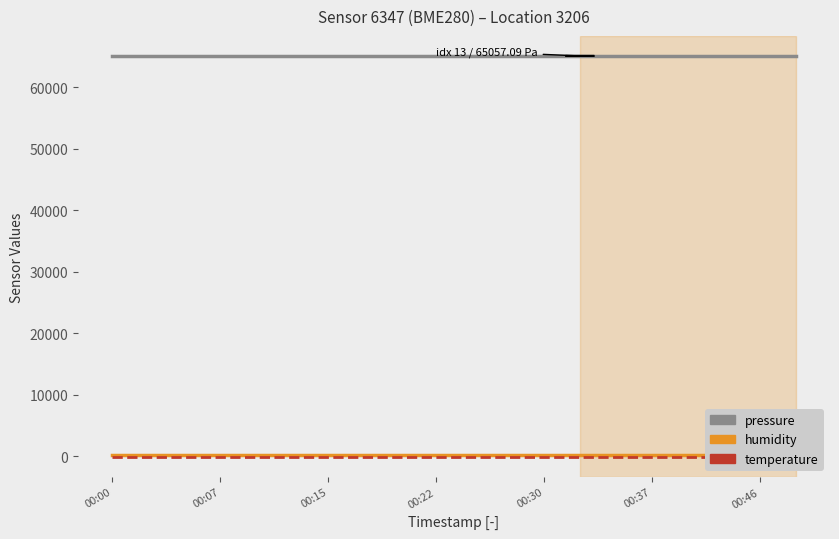

The value of humidity at 00:30 is 100.0. True or false?

True